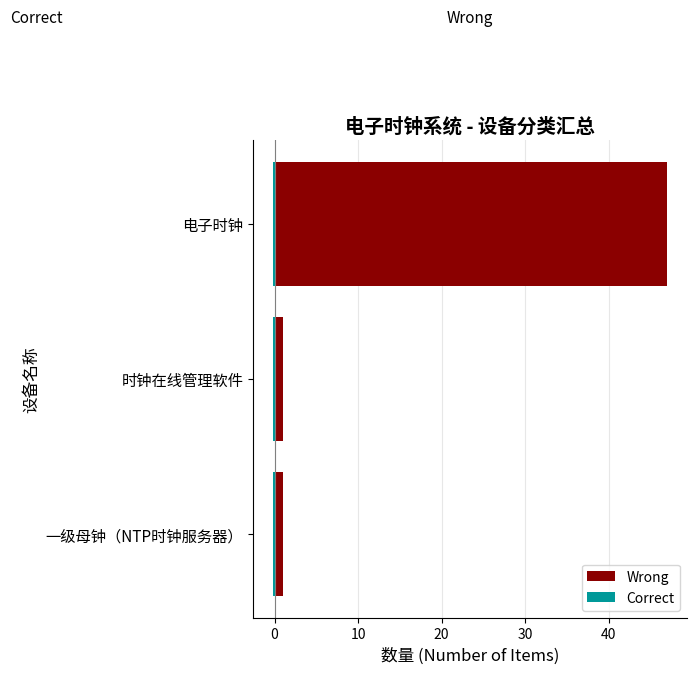

Between 10 and 0, which series saw the biggest shift?

Wrong